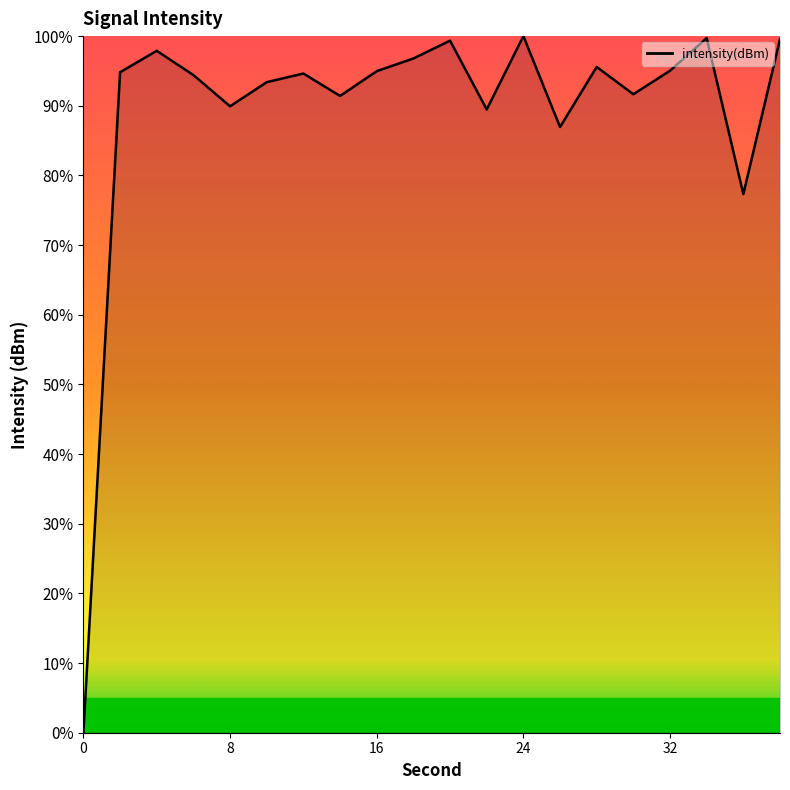

What is the greatest value displayed?

100.0